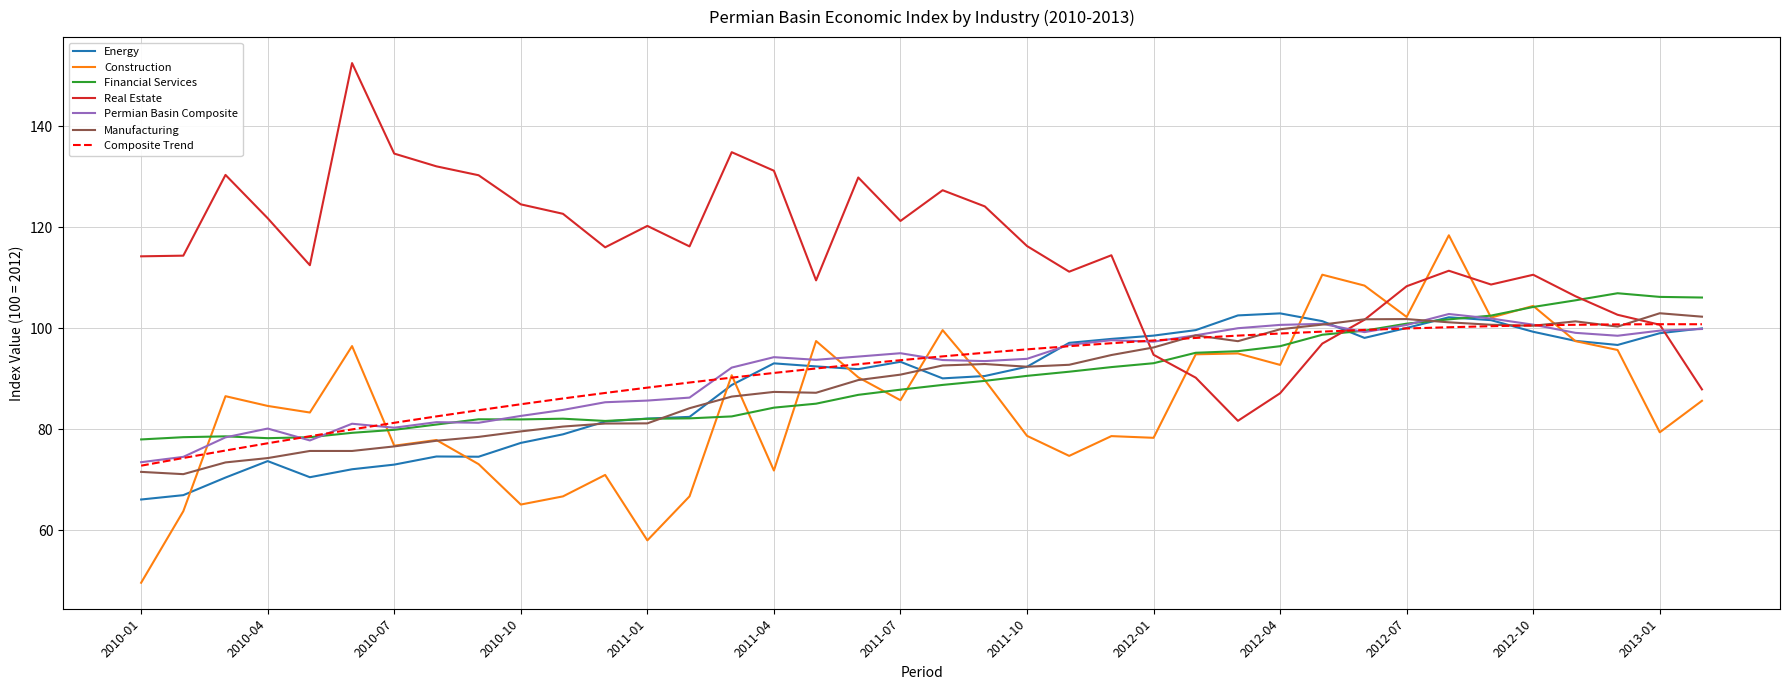

After their last crossing, which series has the higher values: Permian Basin Composite or Real Estate?

Permian Basin Composite